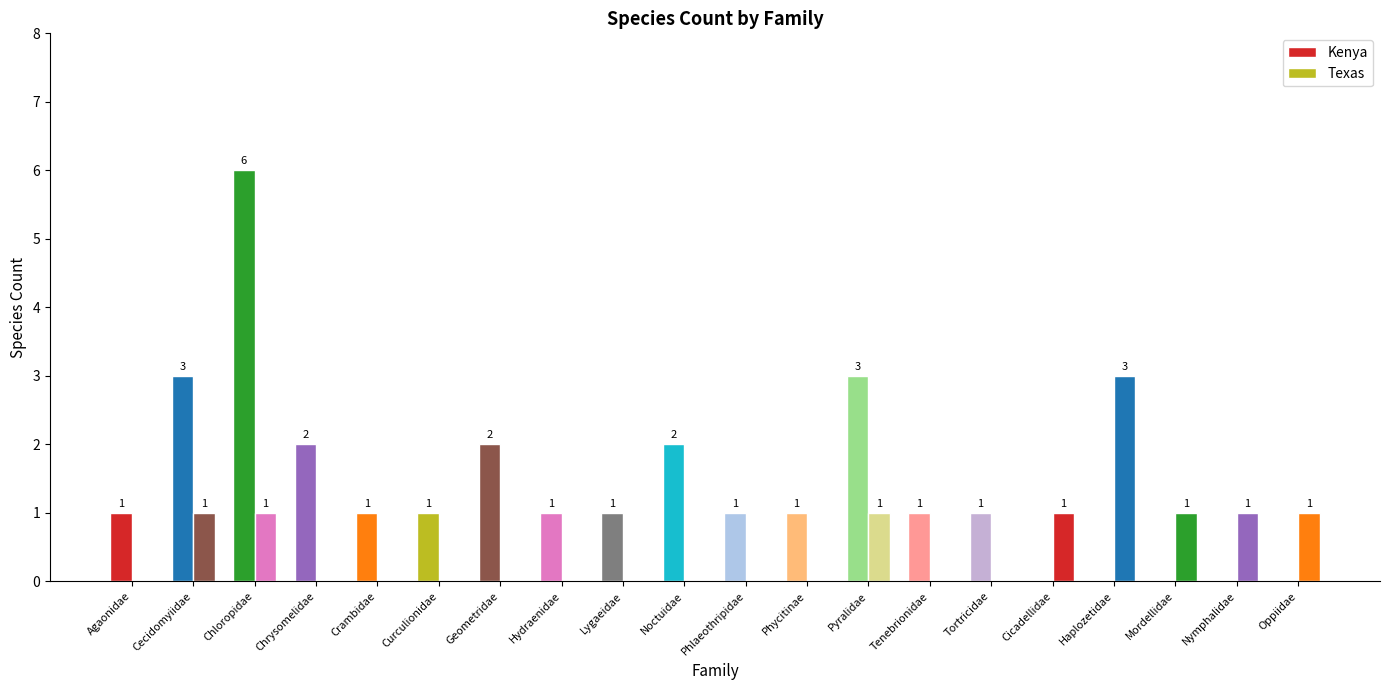

The Kenya series shows 1 at Hydraenidae. True or false?

True